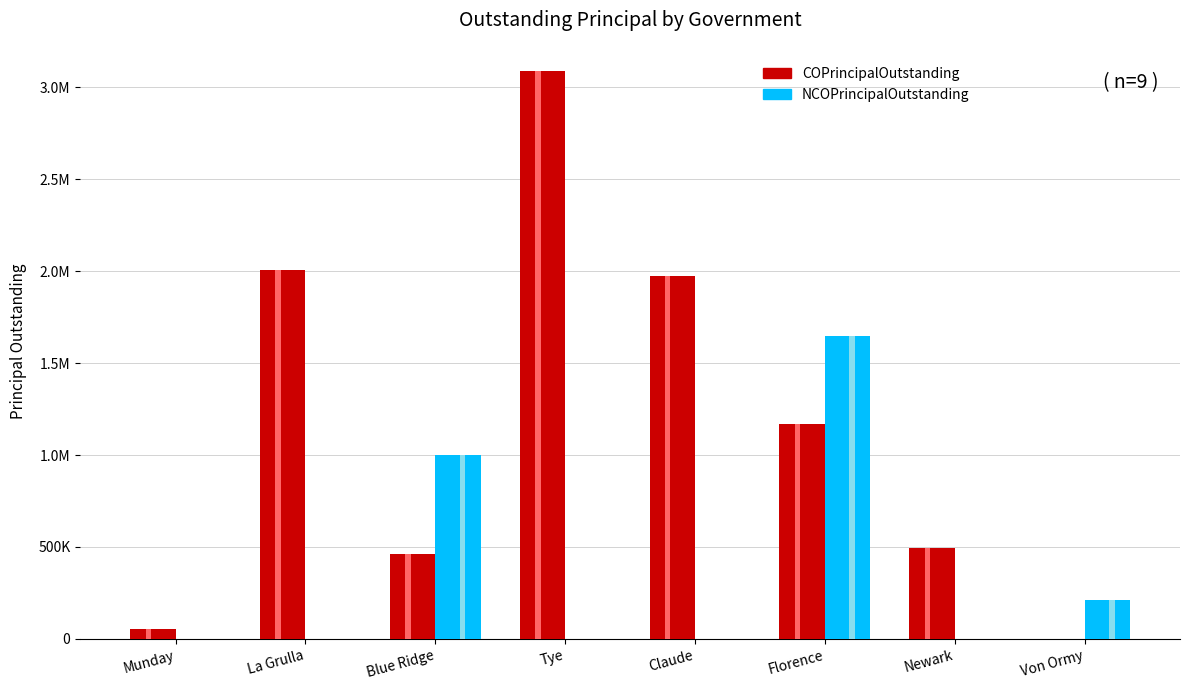

Reading right to left, transcribe all the data shown in this chart.

COPrincipalOutstanding: Von Ormy=0	Newark=492000	Florence=1167000	Claude=1975000	Tye=3089000	Blue Ridge=460000	La Grulla=2007000	Munday=52000
NCOPrincipalOutstanding: Von Ormy=210000	Newark=0	Florence=1647000	Claude=0	Tye=0	Blue Ridge=1000000	La Grulla=0	Munday=0